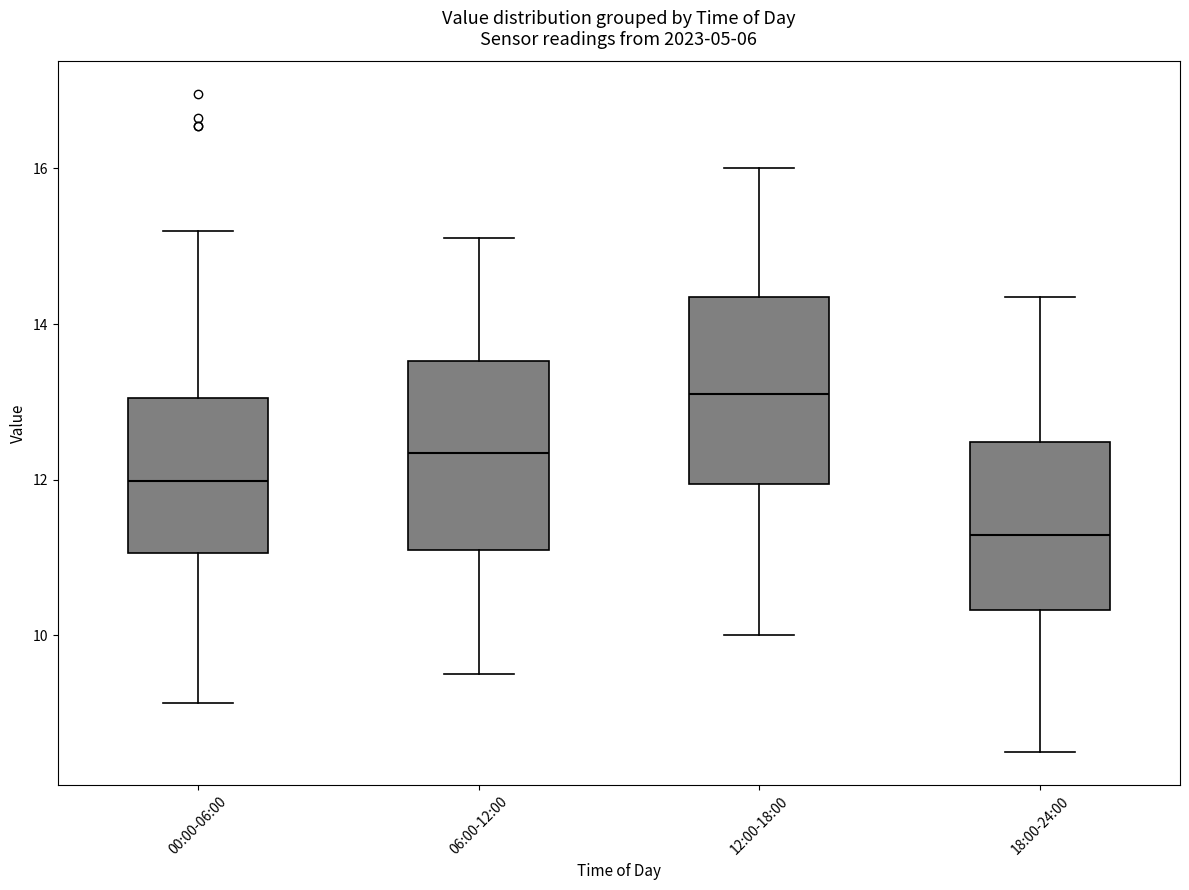

Reading left to right, transcribe this box plot: for each box, give where its median line is, the range the box spans, and where its two whiskers end, as read against the y-axis. The values are not printed on the chart, so give them approximately, as read against the axis.

00:00-06:00: median 12.0, box 11.0 to 13.0, whiskers 9.2 to 15.2
06:00-12:00: median 12.4, box 11.2 to 13.6, whiskers 9.6 to 15.2
12:00-18:00: median 13.2, box 12.0 to 14.4, whiskers 10.0 to 16.0
18:00-24:00: median 11.2, box 10.4 to 12.4, whiskers 8.6 to 14.4